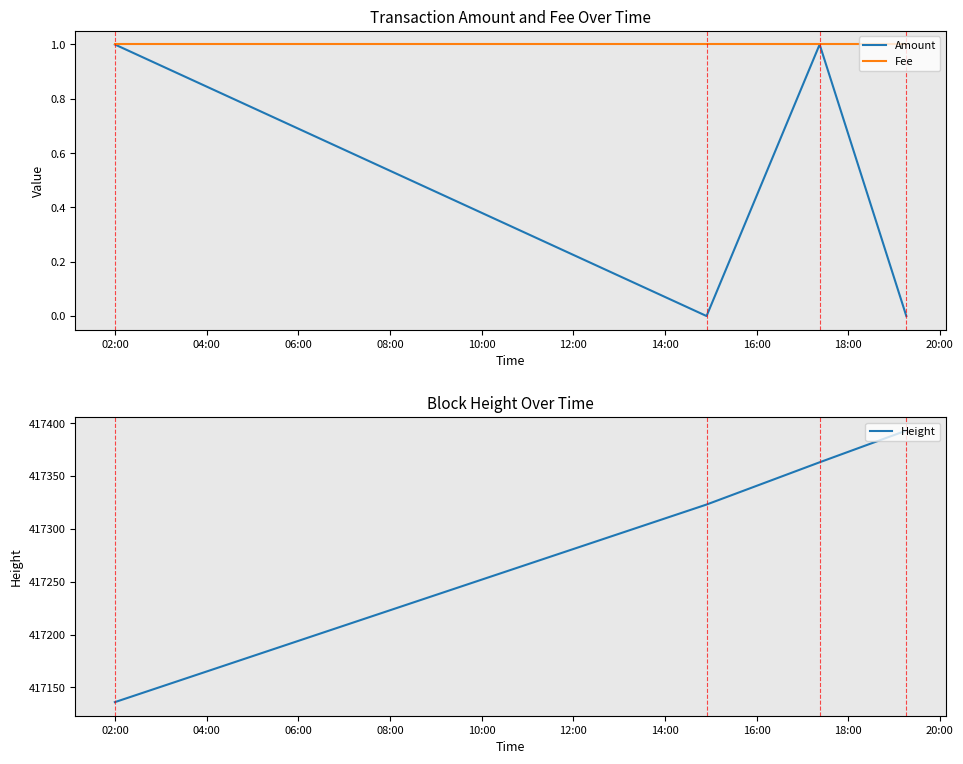

How many data points does each series have?

4